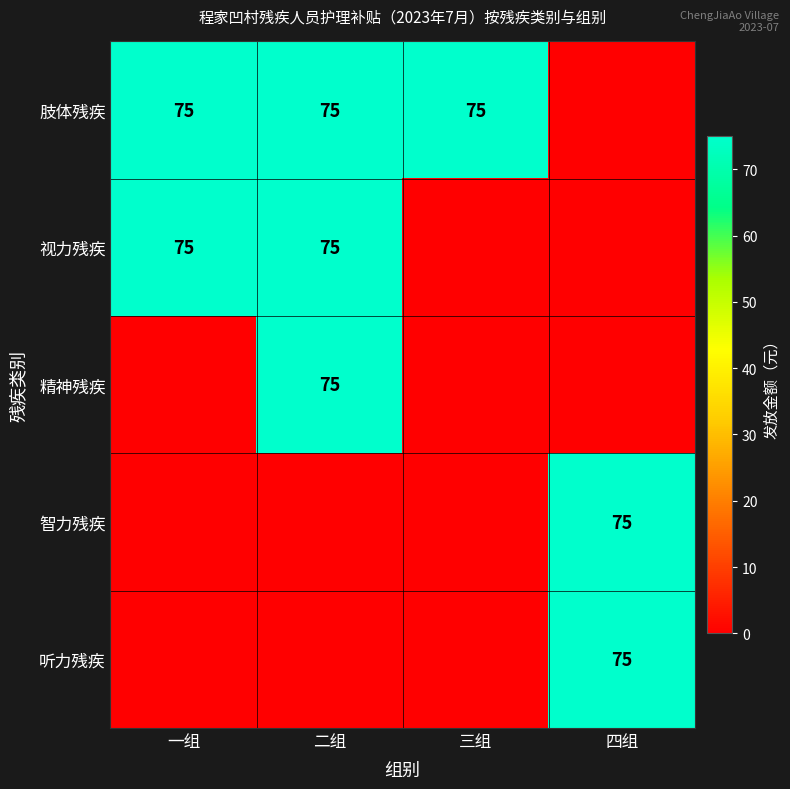

The 肢体残疾 series shows 106 at 一组. True or false?

False